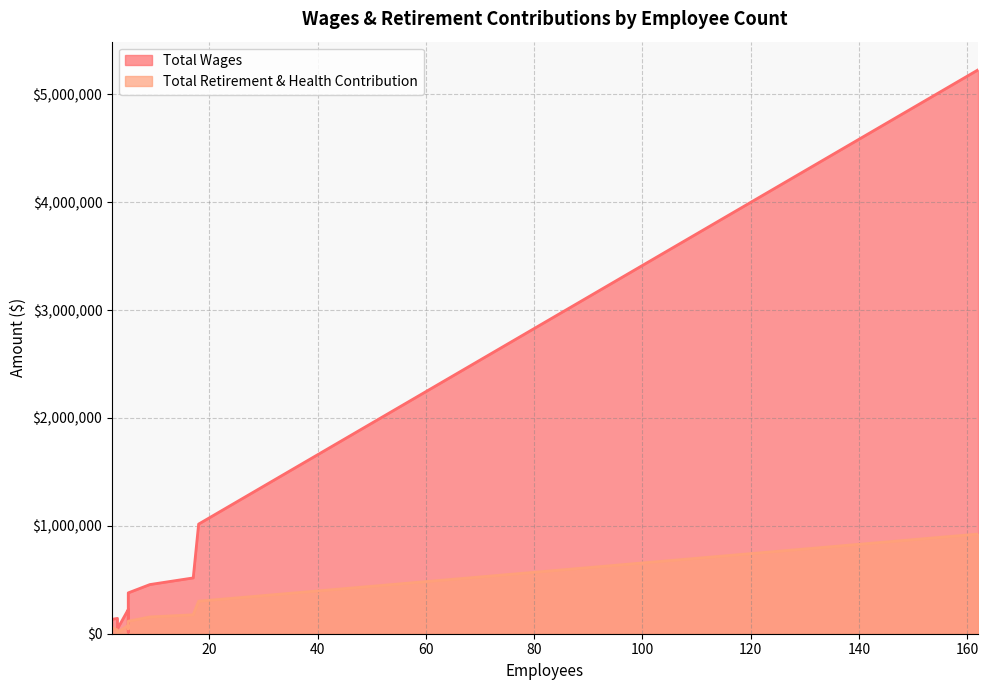

Which series has the widest spread of values?

Total Wages